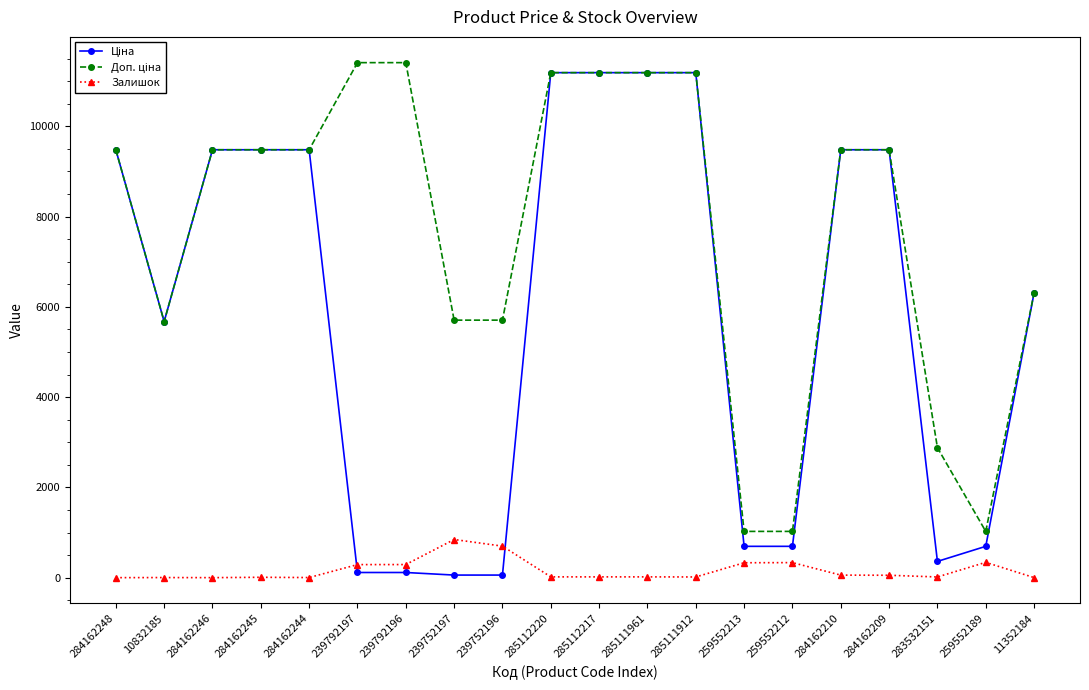

True or false: Залишок has a value of 56.0 at 284162210.

True